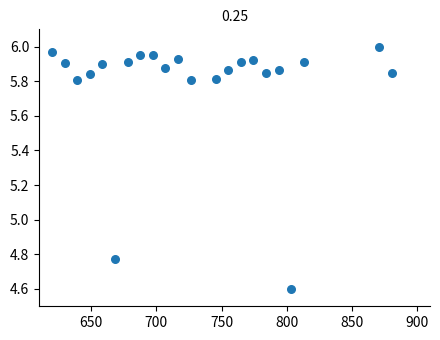

What is the range of Y values (max minus min)?

1.4